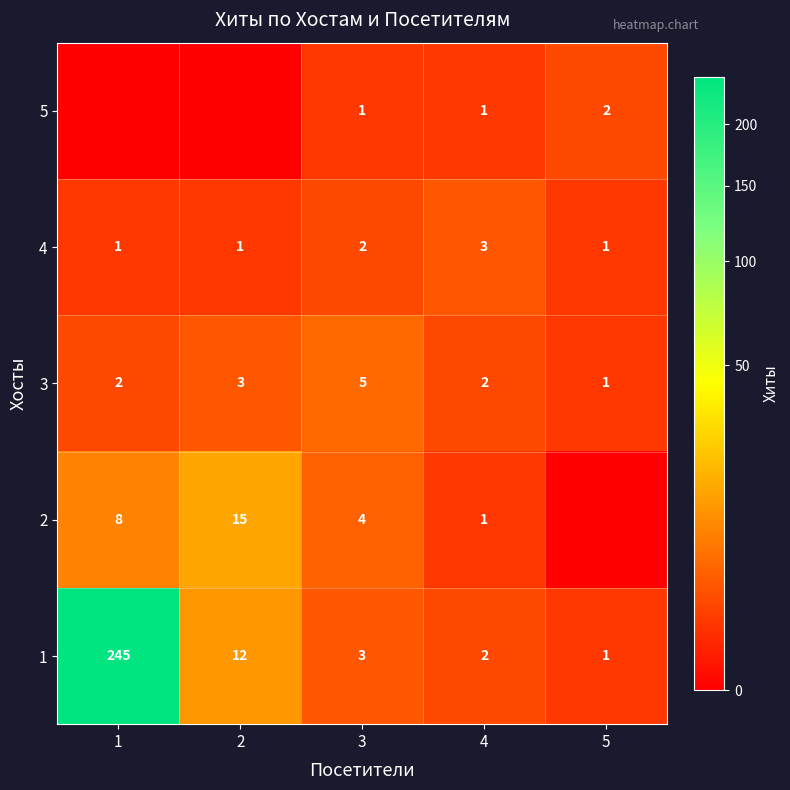

At which category is the sum across all series the highest?

1